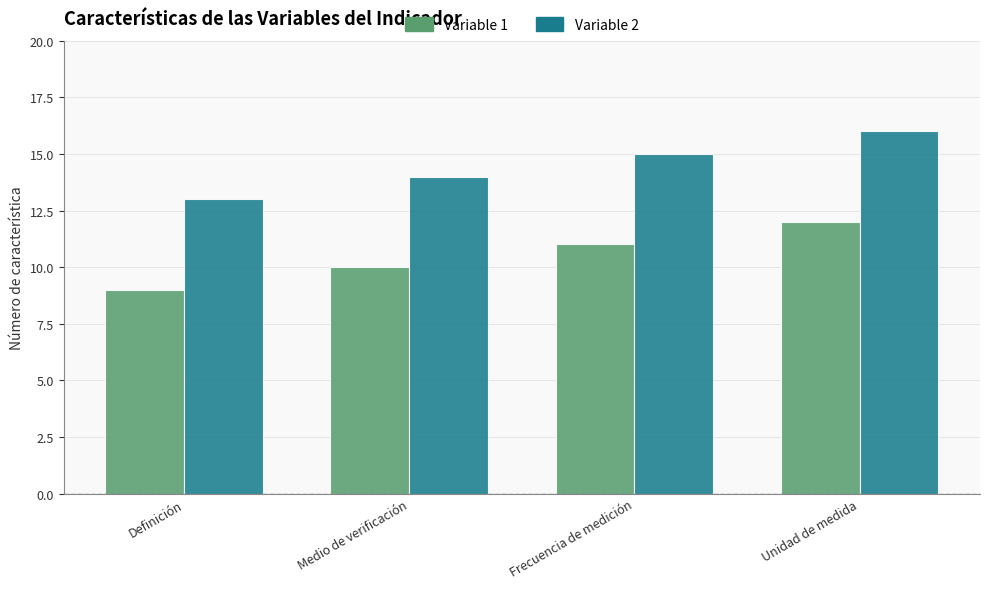

What position from the right is Unidad de medida?

1